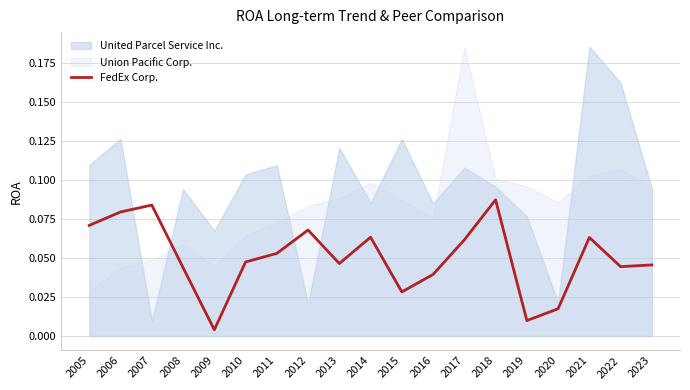

Reading right to left, extract all data points from this chart.

0.0	0.0	0.1	0.0	0.0	0.1	0.1	0.0	0.0	0.1	0.0	0.1	0.1	0.0	0.0	0.0	0.1	0.1	0.1